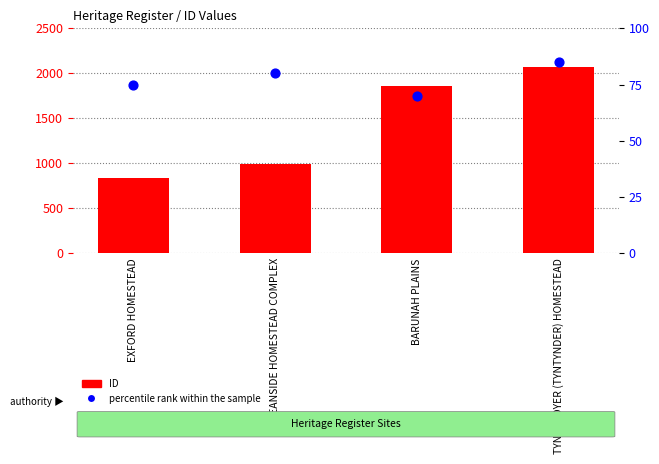

Which series reaches the minimum Y coordinate?

percentile rank within the sample